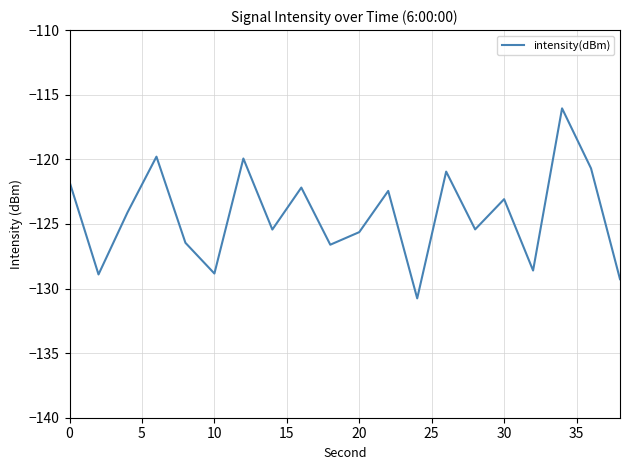

What is the greatest value displayed?

-116.1